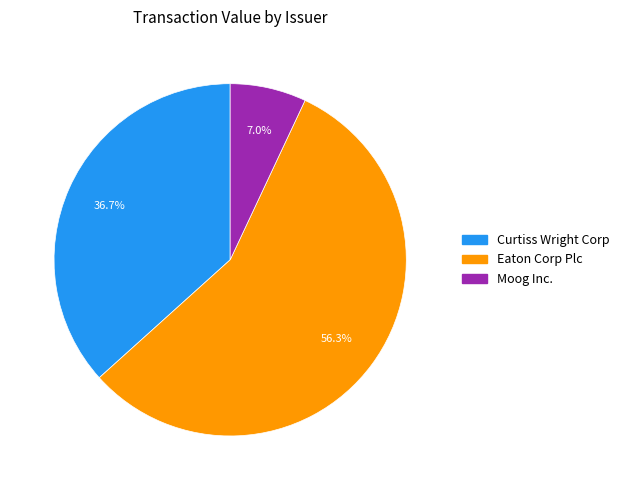

True or false: Eaton Corp Plc accounts for 56% of the total.

True